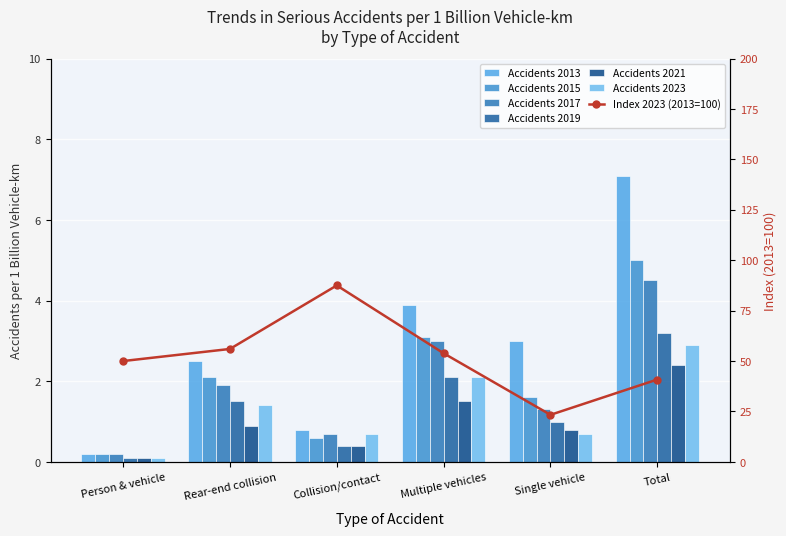

Reading left to right, extract all data points from this chart.

50.0	56.0	87.5	53.8	23.3	40.8